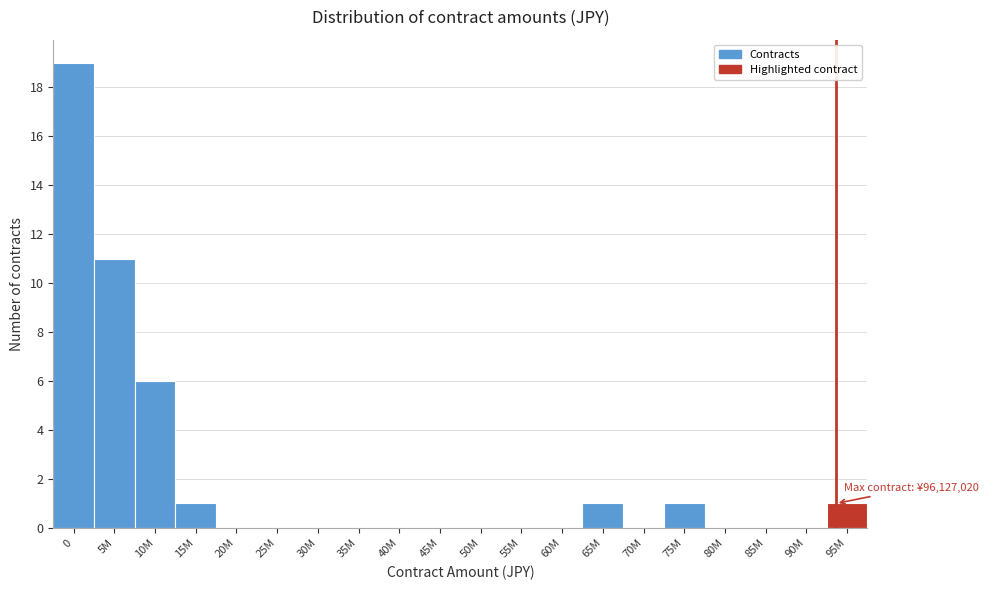

Reading left to right, extract all data points from this chart.

0=19	5M=11	10M=6	15M=1	20M=0	25M=0	30M=0	35M=0	40M=0	45M=0	50M=0	55M=0	60M=0	65M=1	70M=0	75M=1	80M=0	85M=0	90M=0	95M=1